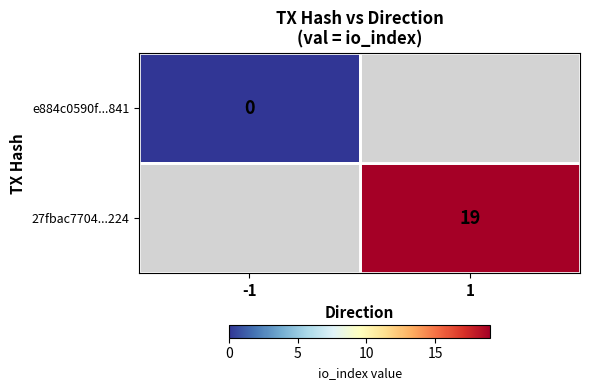

Is the value of 27fbac7704...224 at -1 greater than the value of e884c0590f...841 at 1?

No